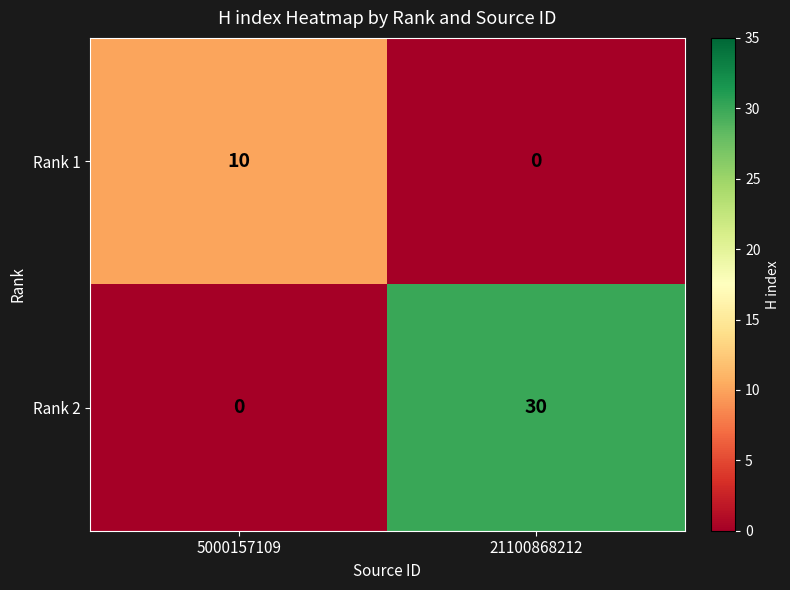

Between 5000157109 and 21100868212, which series saw the biggest shift?

Rank 2